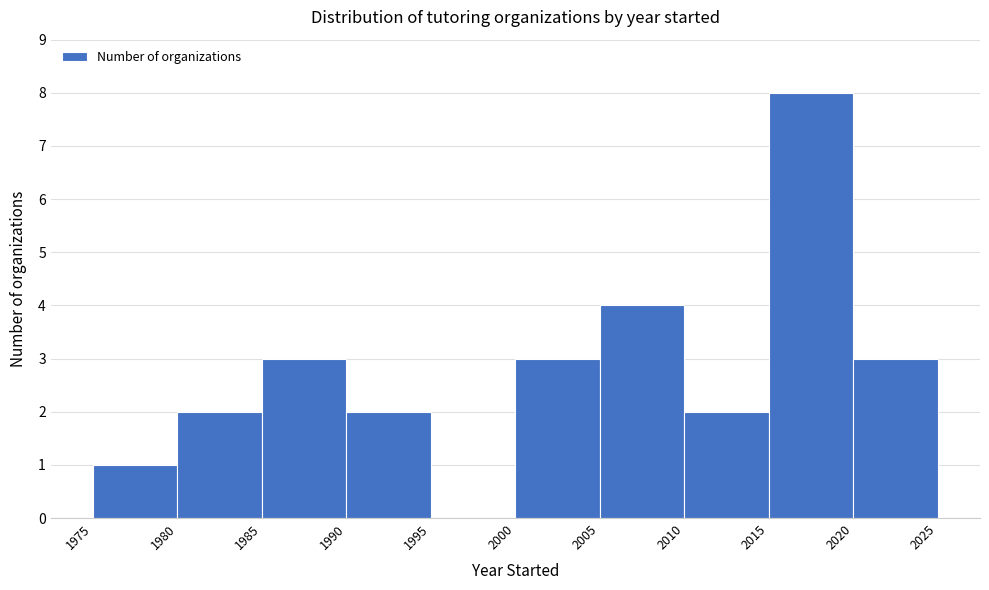

Reading left to right, transcribe this chart: for each bar, give the range it covers on the x-axis and its height. The values are not printed on the chart, so give them approximately, as read against the axis.

1975 to 1980: 1
1980 to 1985: 2
1985 to 1990: 3
1990 to 1995: 2
1995 to 2000: 0
2000 to 2005: 3
2005 to 2010: 4
2010 to 2015: 2
2015 to 2020: 8
2020 to 2025: 3